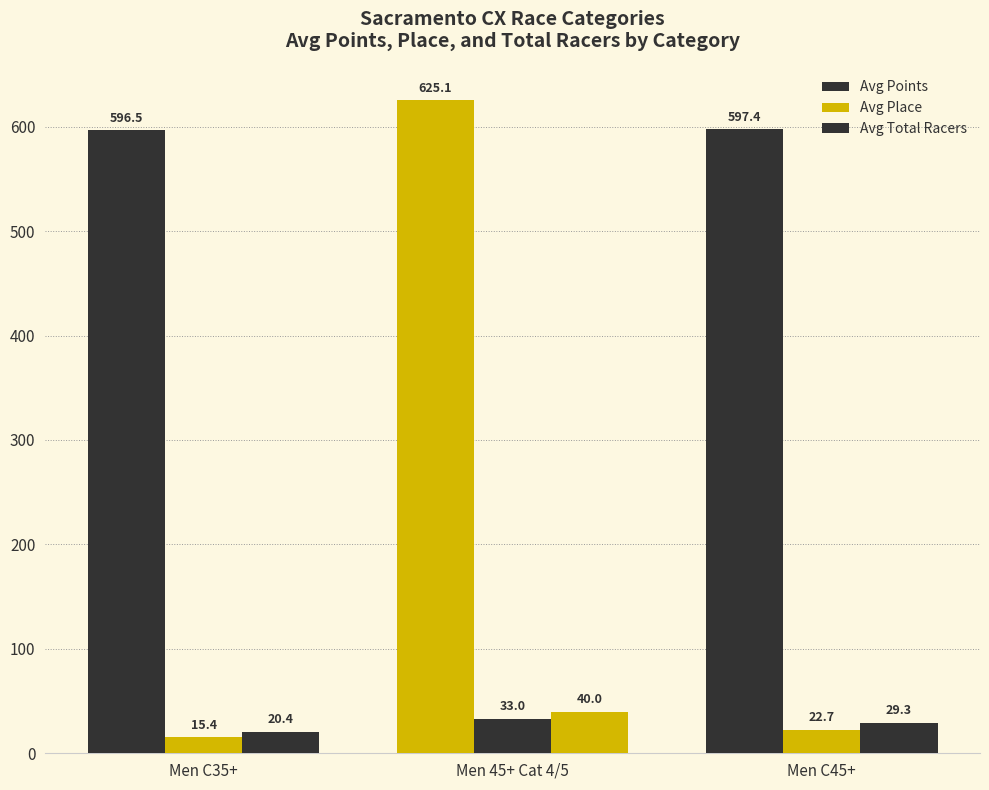

List the labels in order of Avg Points value, smallest first.

Men C35+, Men C45+, Men 45+ Cat 4/5